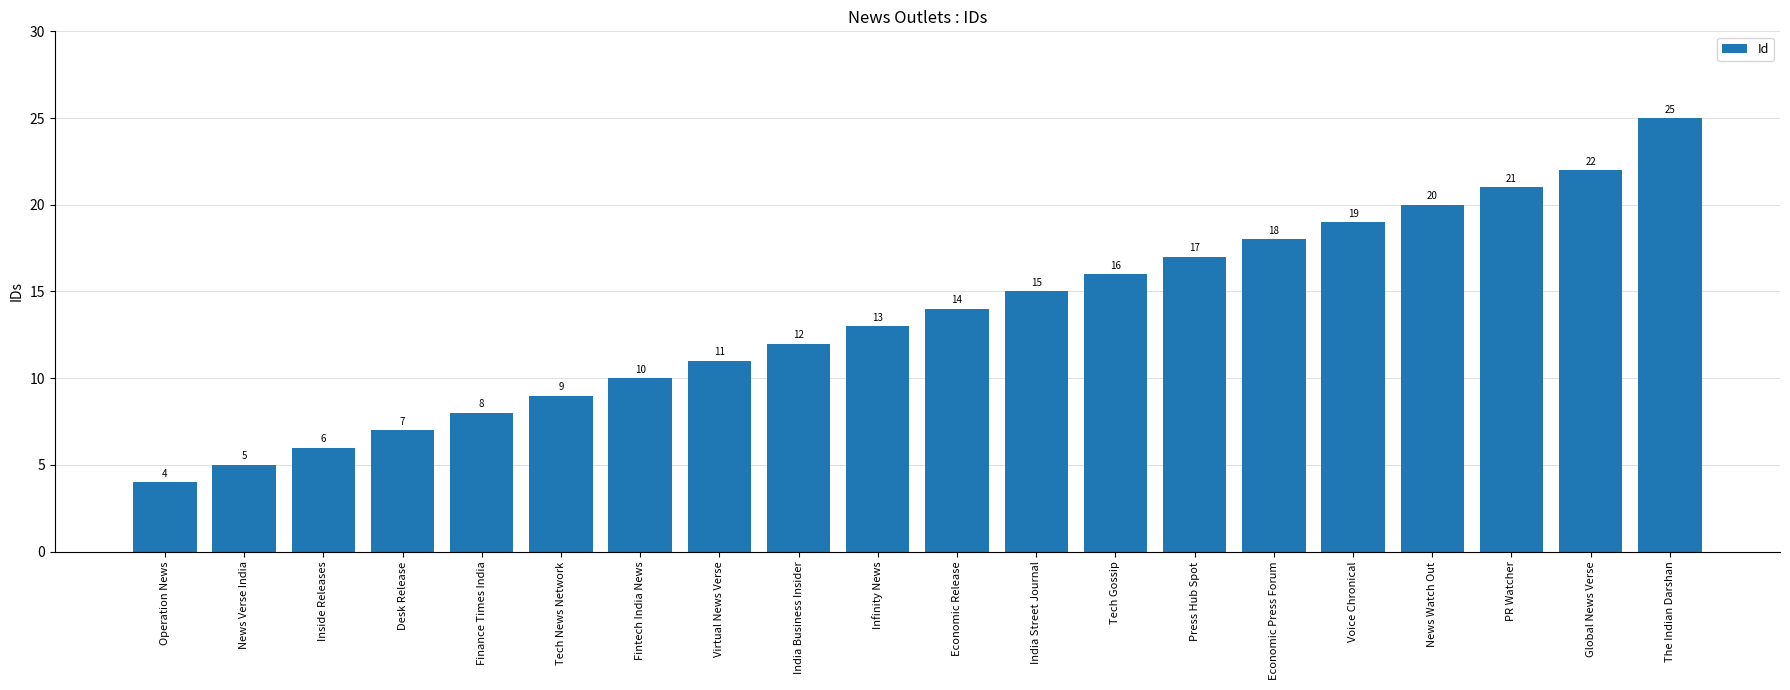

What is the approximate value at Fintech India News?

10